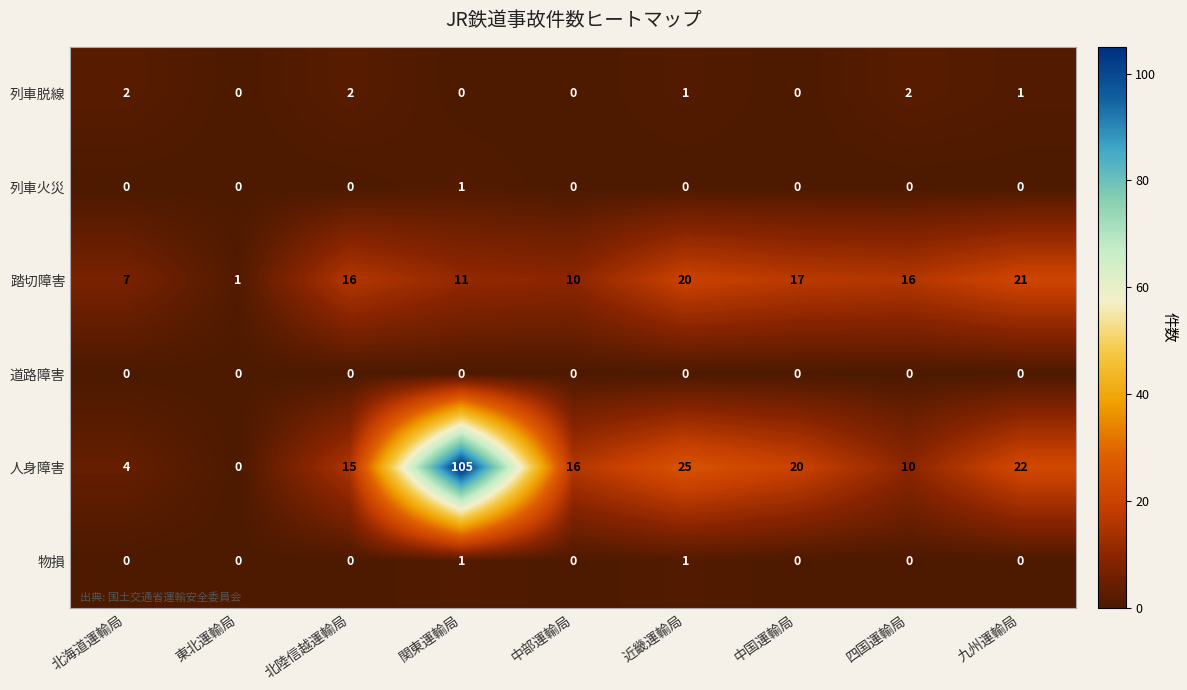

At which category is the sum across all series the highest?

関東運輸局